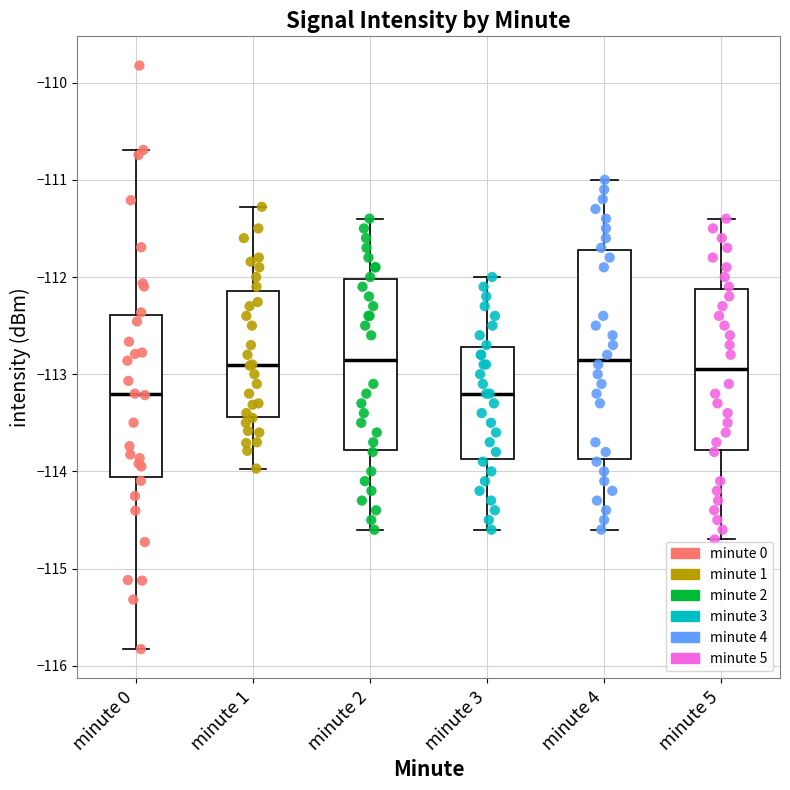

Which box is the tallest, from its lower edge to its upper edge?

minute 4